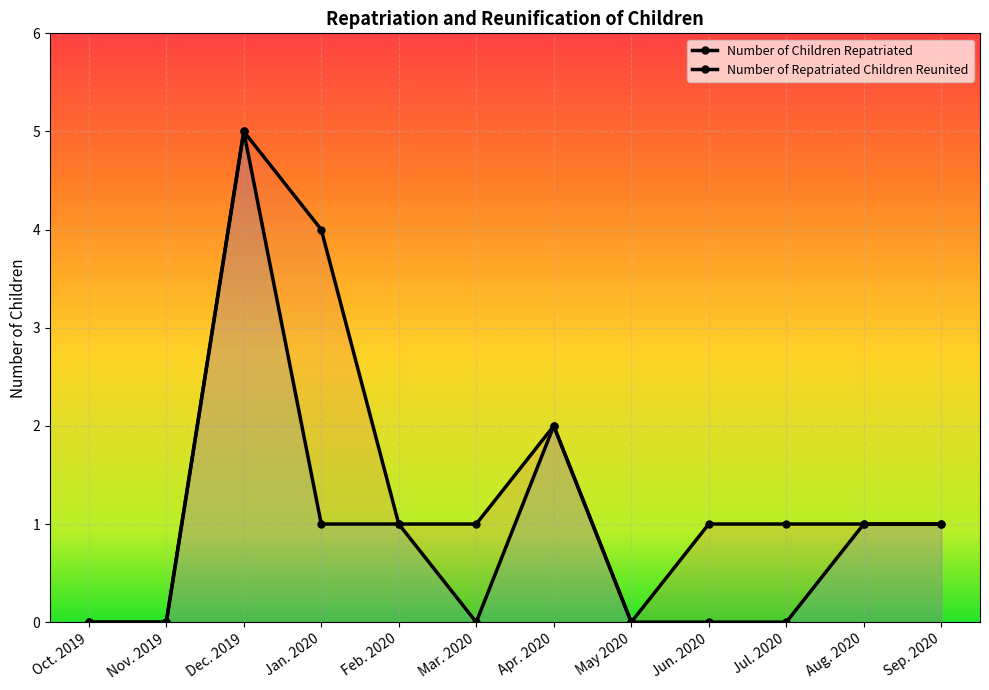

What is the label of the 6th point from the right?

Apr. 2020